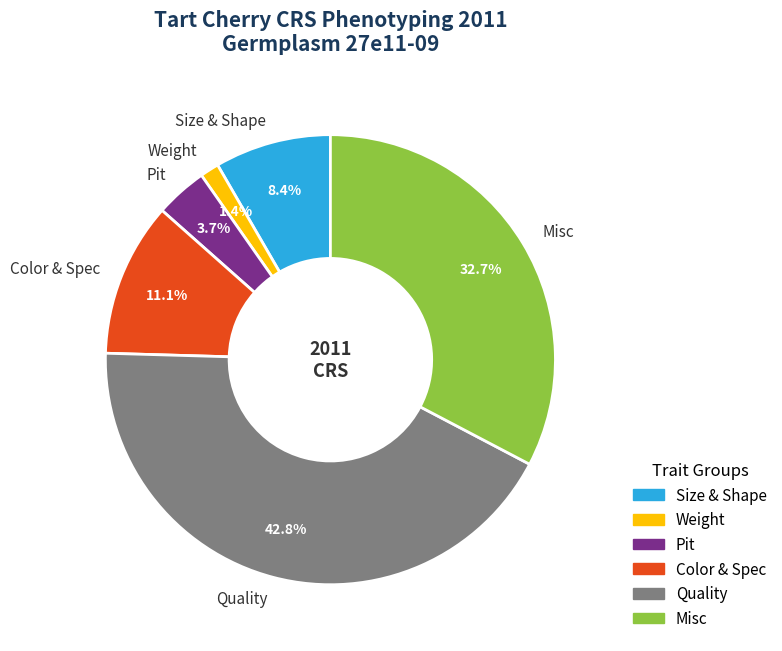

Rank the categories by value from lowest to highest.

Weight, Pit, Size & Shape, Color & Spec, Misc, Quality